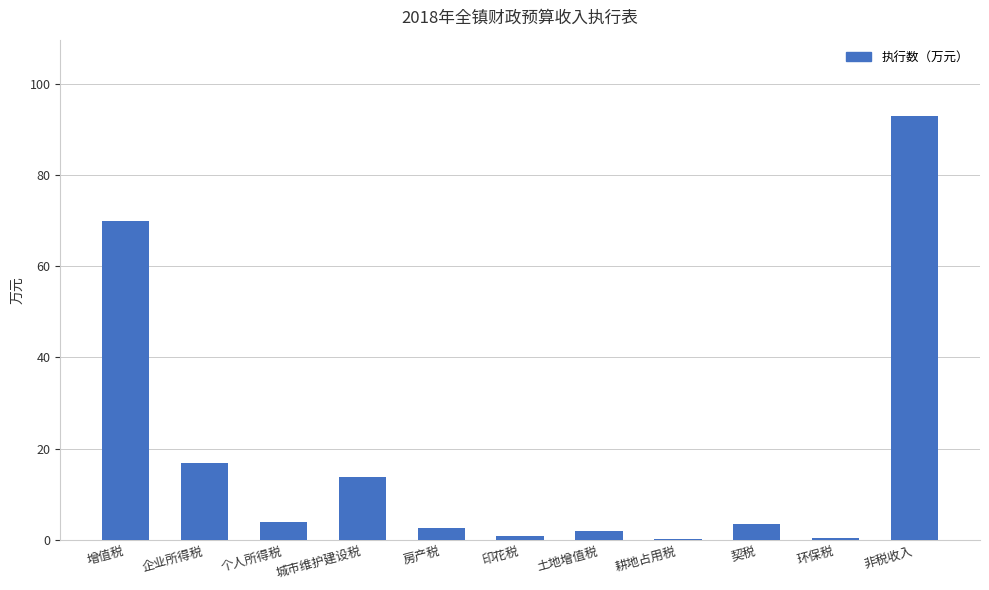

At which category does the chart reach its peak across all series?

非税收入